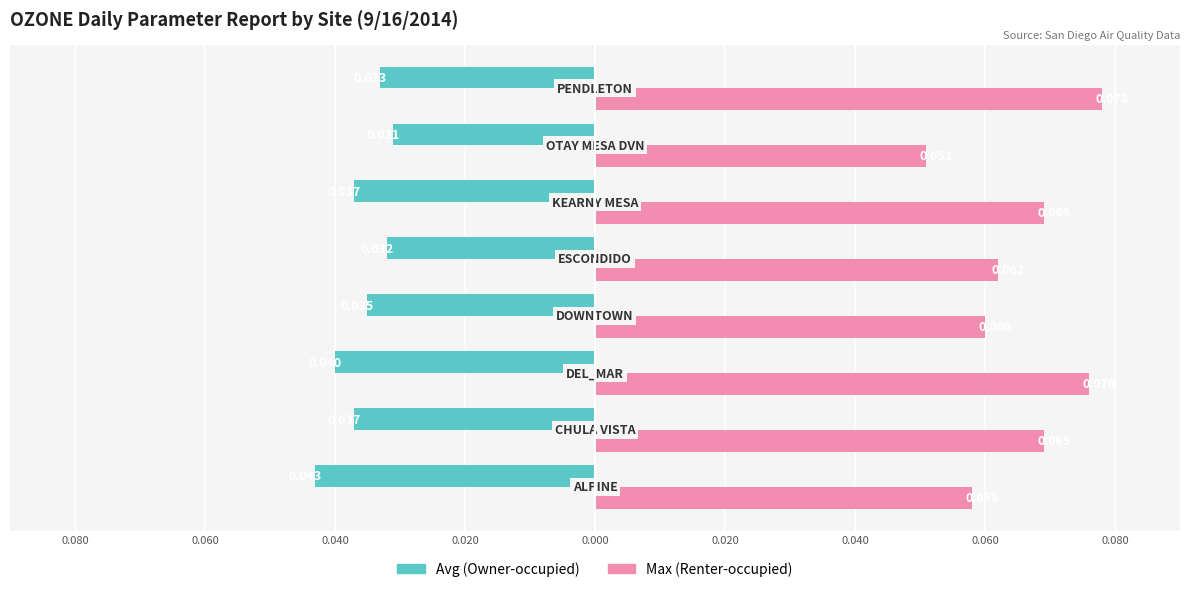

Reading left to right, list all the values displayed in this chart.

Avg (Owner-occupied): -0.0	-0.0	-0.0	-0.0	-0.0	-0.0	-0.0	-0.0
Max (Renter-occupied): 0.1	0.1	0.1	0.1	0.1	0.1	0.1	0.1